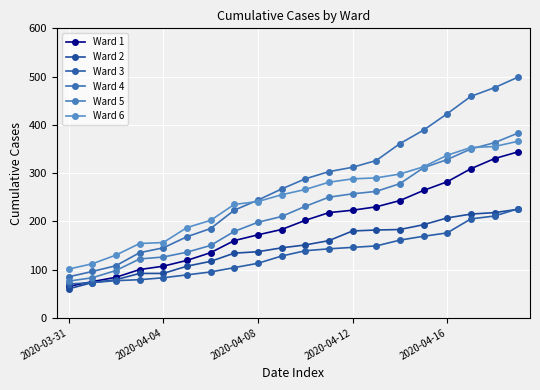

How many lines are shown in the chart?

6